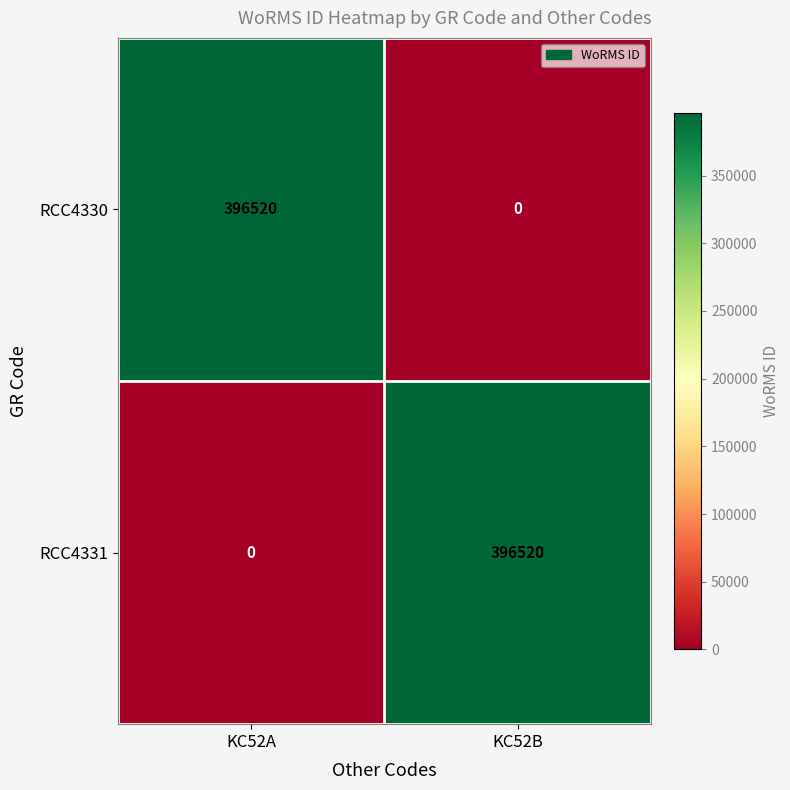

Is it true that RCC4331 equals 115899 at KC52B?

False